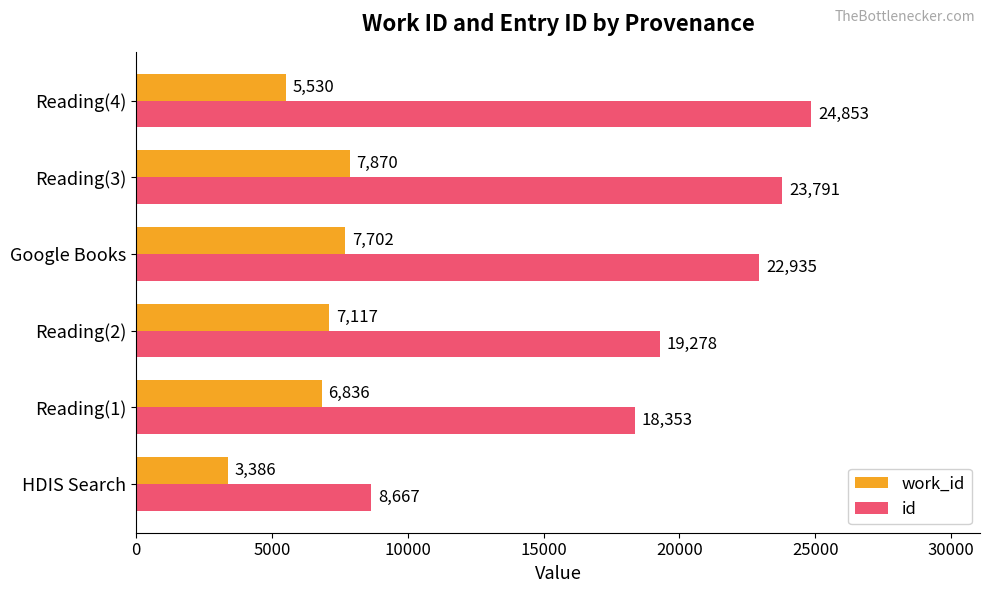

True or false: work_id has a value of 7117 at Reading(2).

True